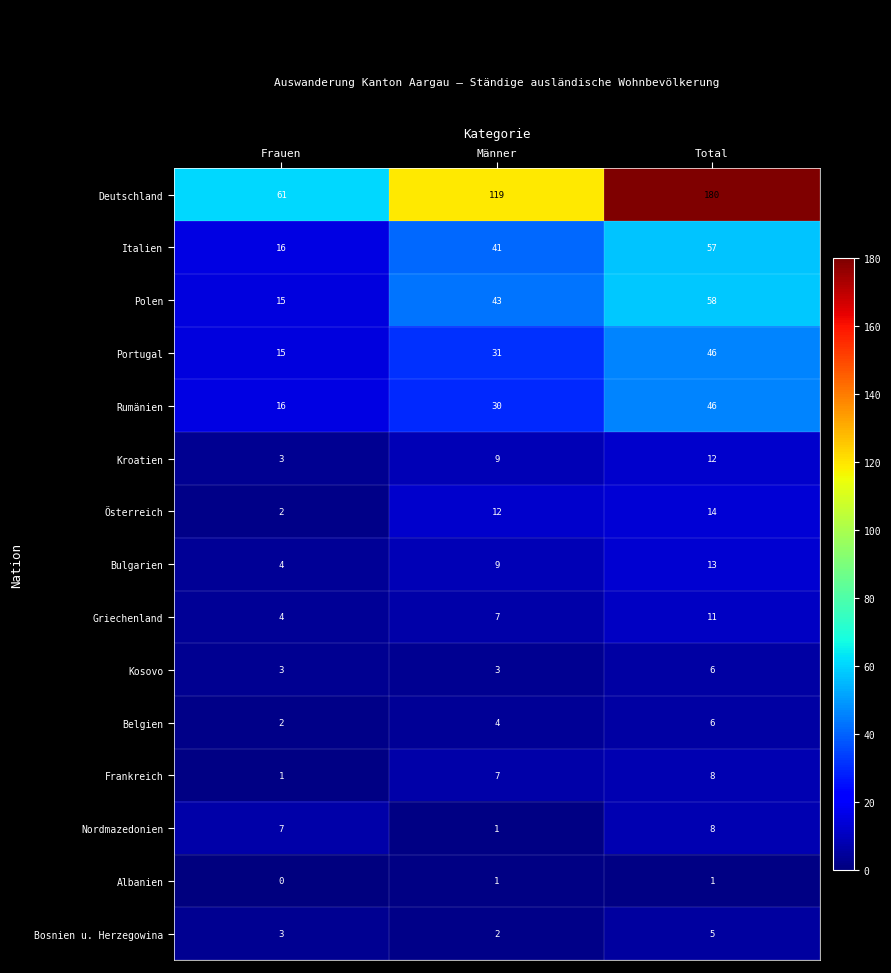

What is the spread (max minus min) of values at Männer?

118